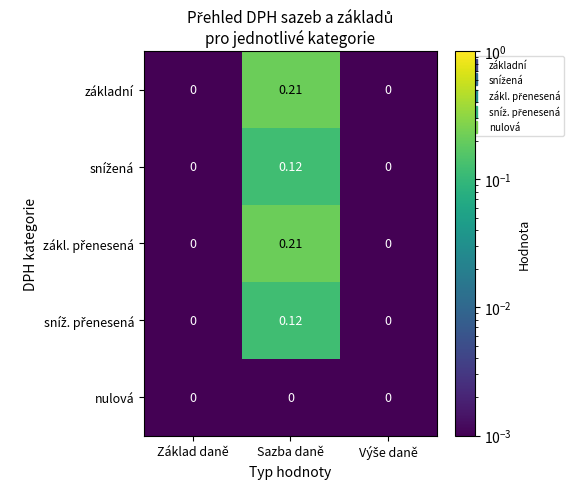

Which label corresponds to the largest value in the chart?

Sazba daně